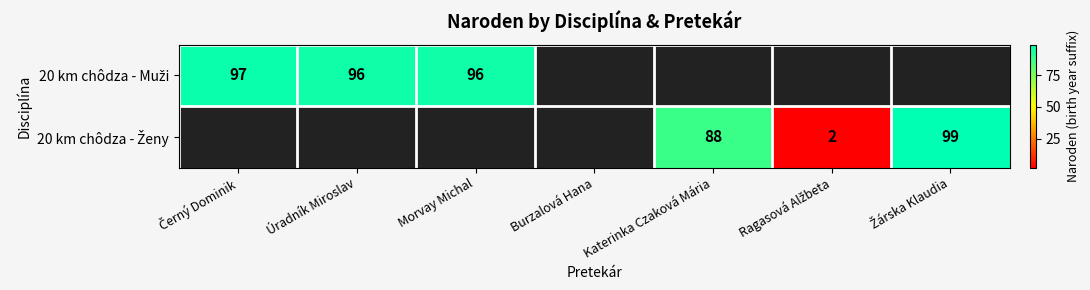

What is the sum of the 20 km chôdza - Muži values at Úradník Miroslav and Černý Dominik?

193.0